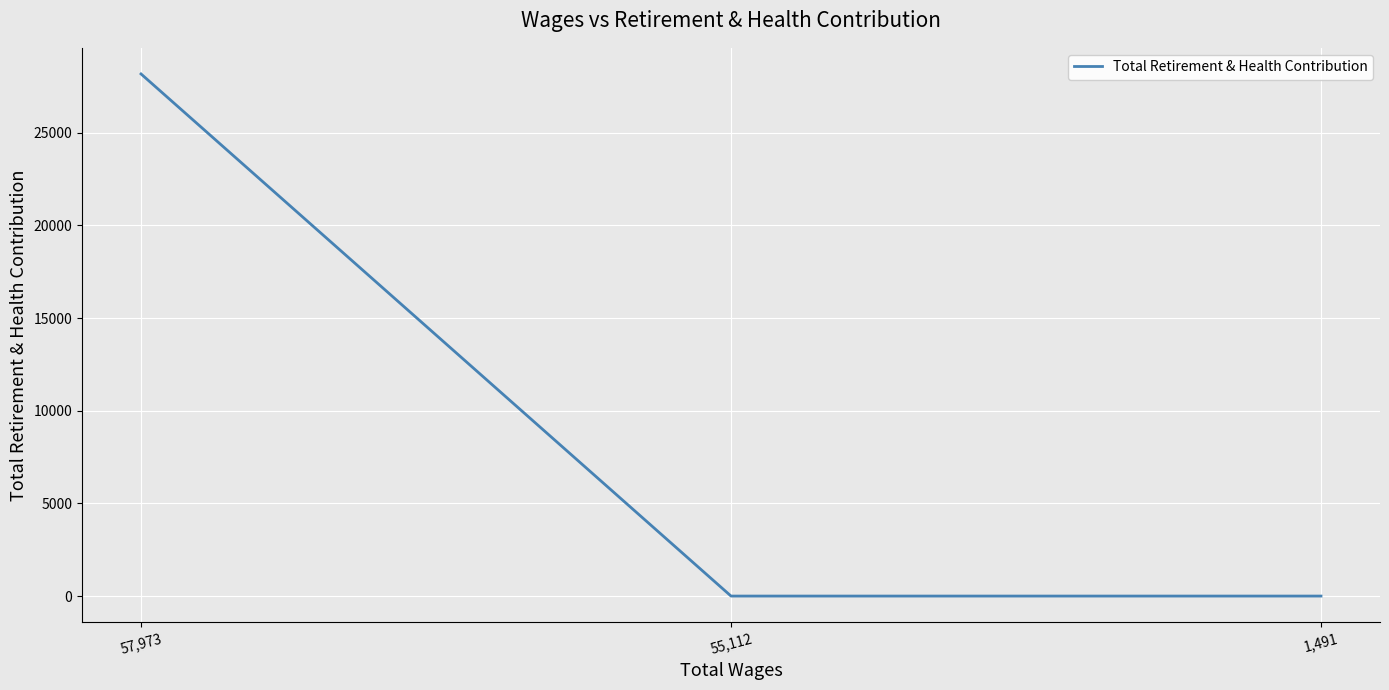

What is the average value?

9390